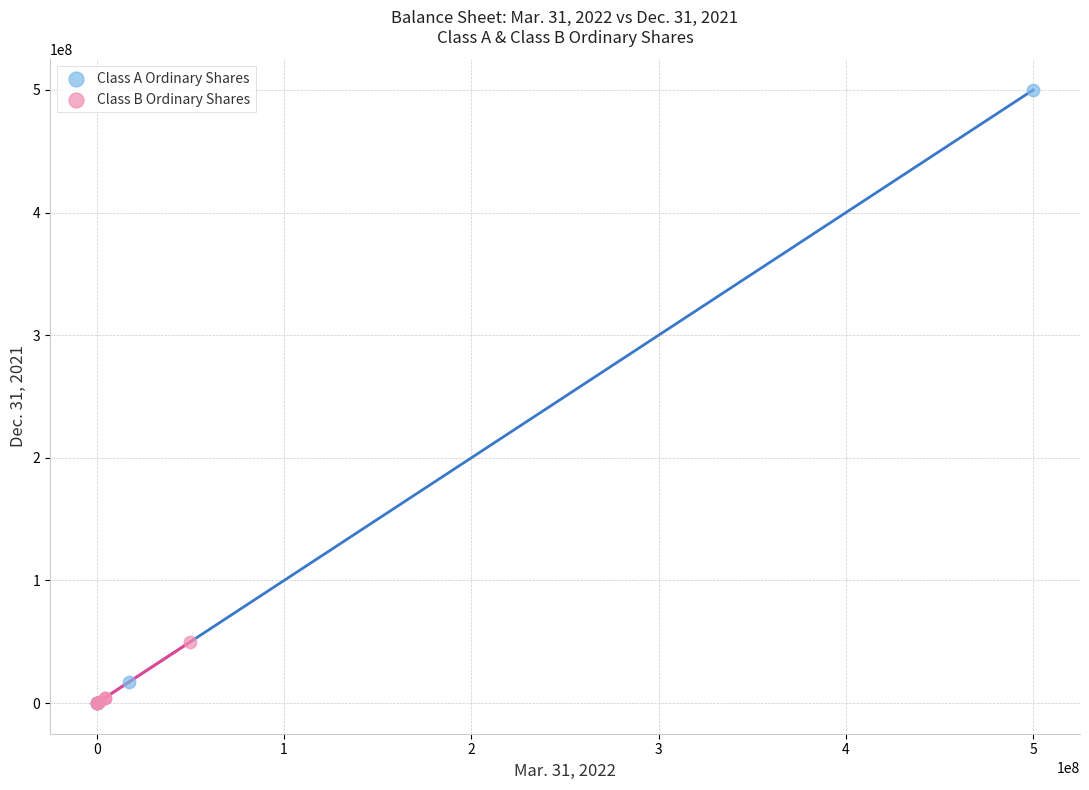

Which series has the largest Y range (max minus min)?

Class A Ordinary Shares